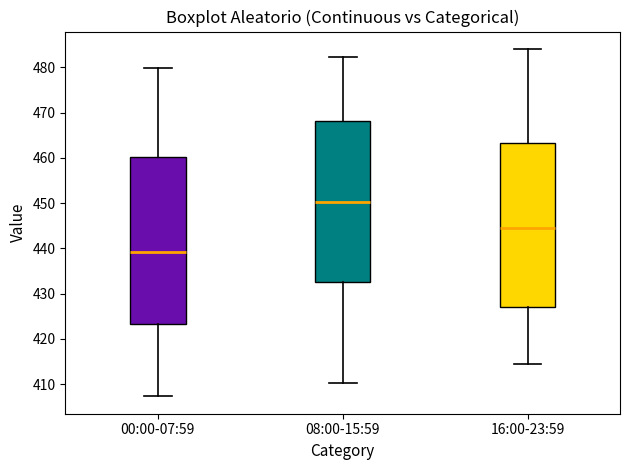

Which box has the highest median line?

08:00-15:59